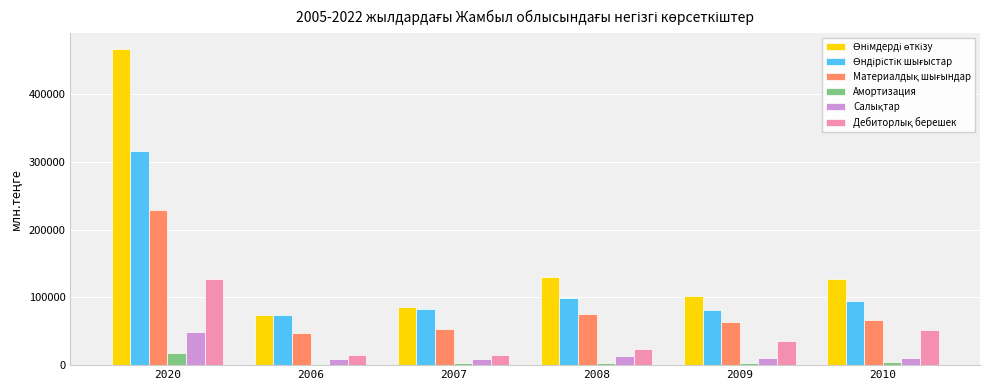

What position from the left is 2006?

2